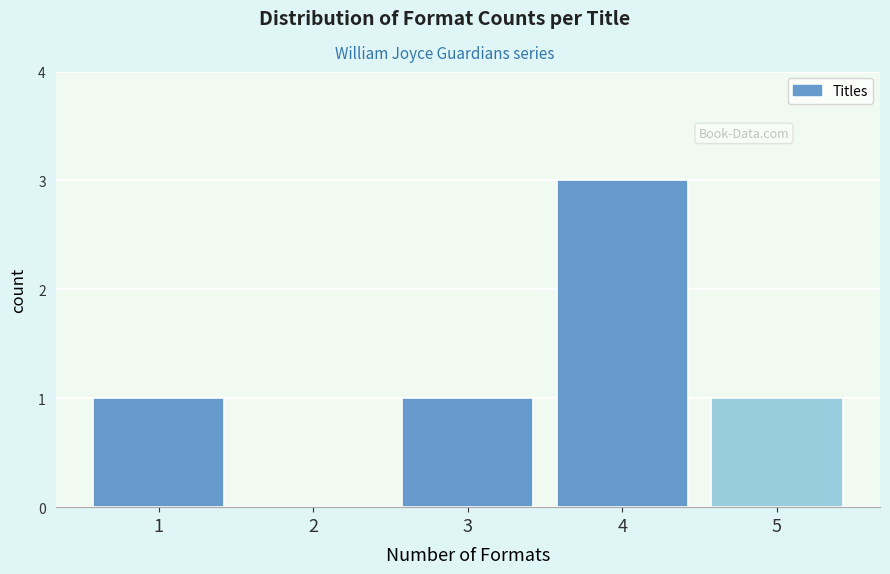

Reading left to right, what are all the values shown in this chart?

1=1	2=0	3=1	4=3	5=1